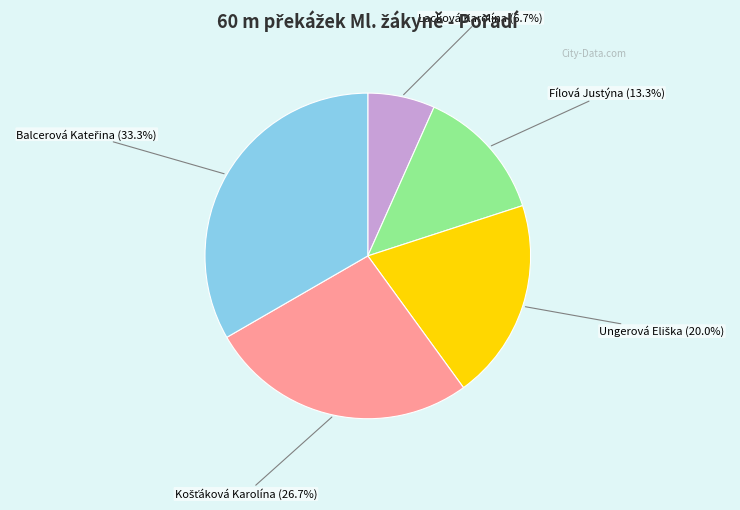

What is the smallest slice in the pie chart?

Lacková Karolína